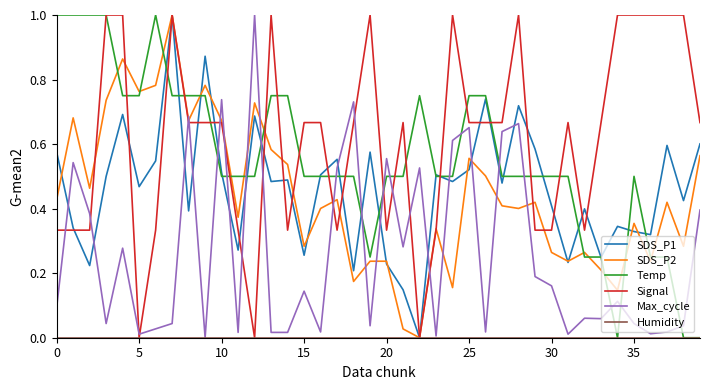

Which series has the largest total across all categories?

Signal